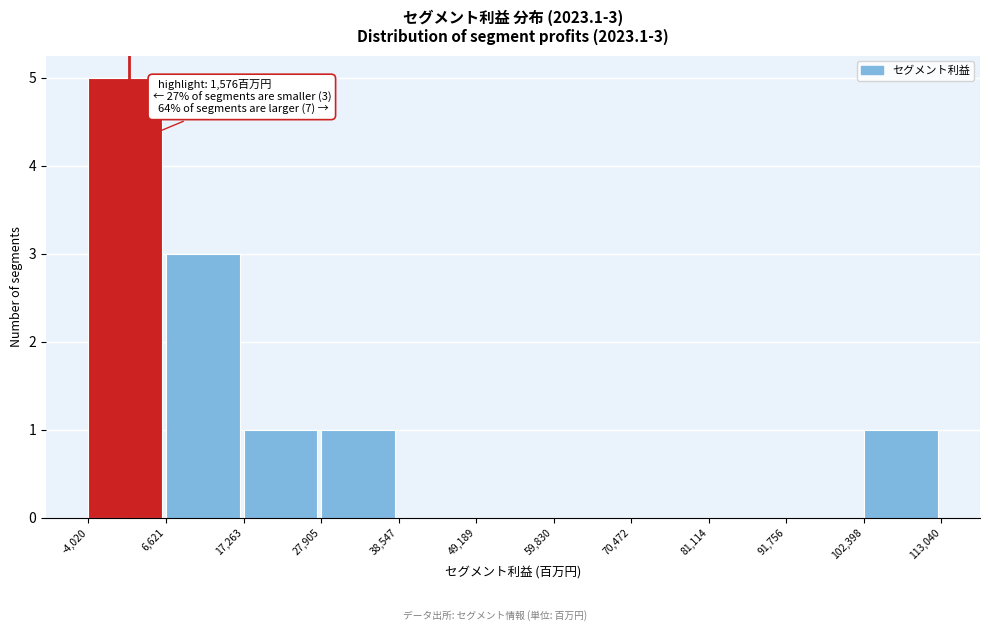

Over which range of the x-axis is the bar tallest?

-4,020 to 6,621